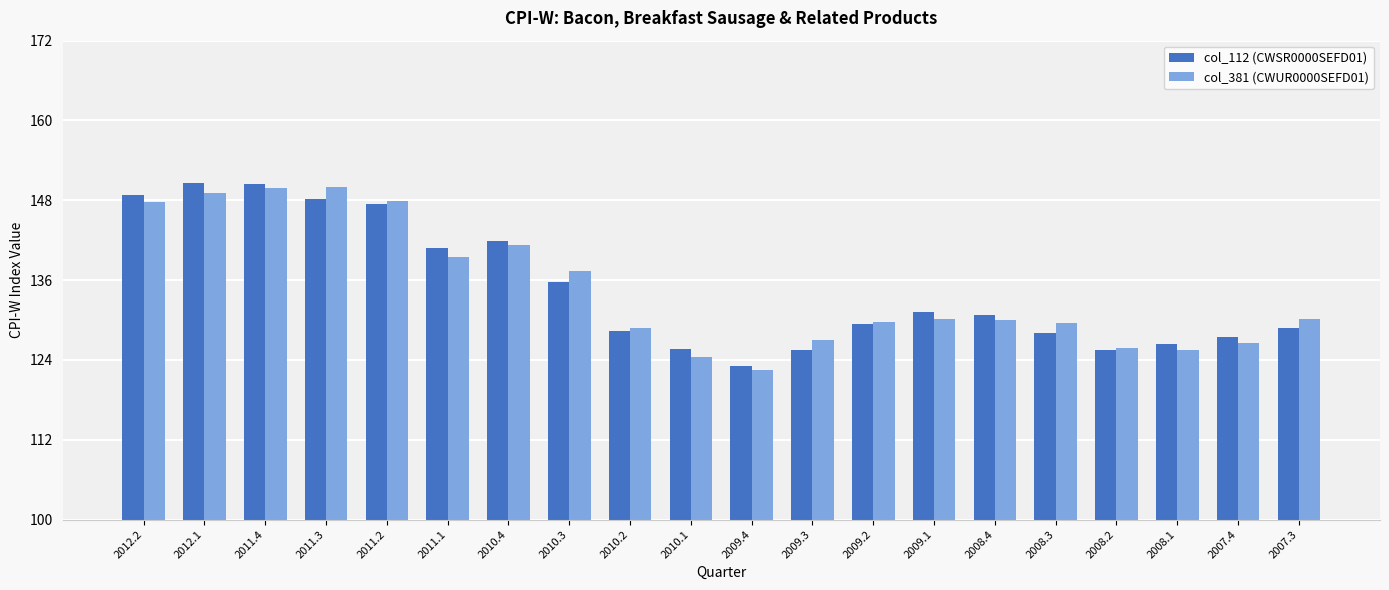

What is the difference between the col_112 (CWSR0000SEFD01) values at 2009.3 and 2008.3?

2.5